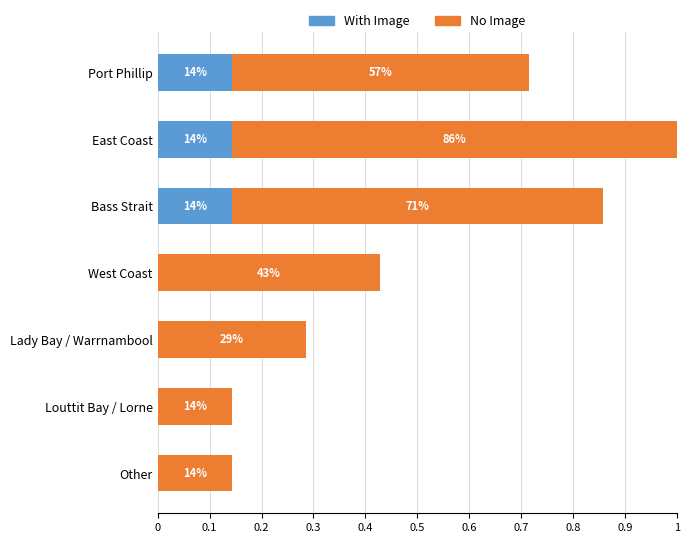

What are all the series names shown in the legend?

With Image, No Image